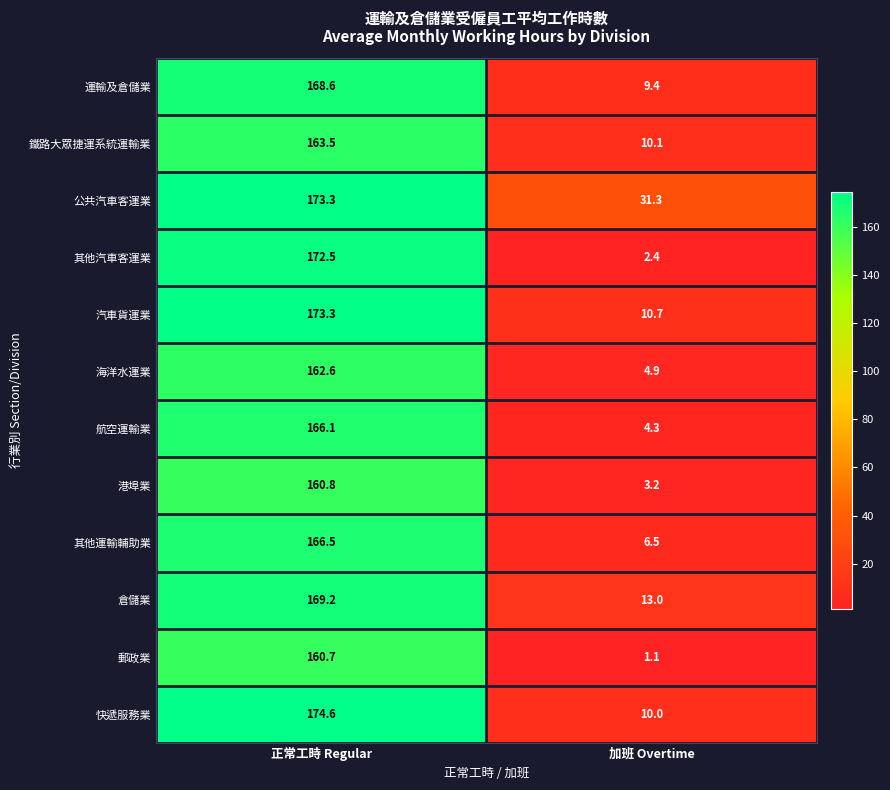

What is the average value of the 倉儲業 series?

91.1